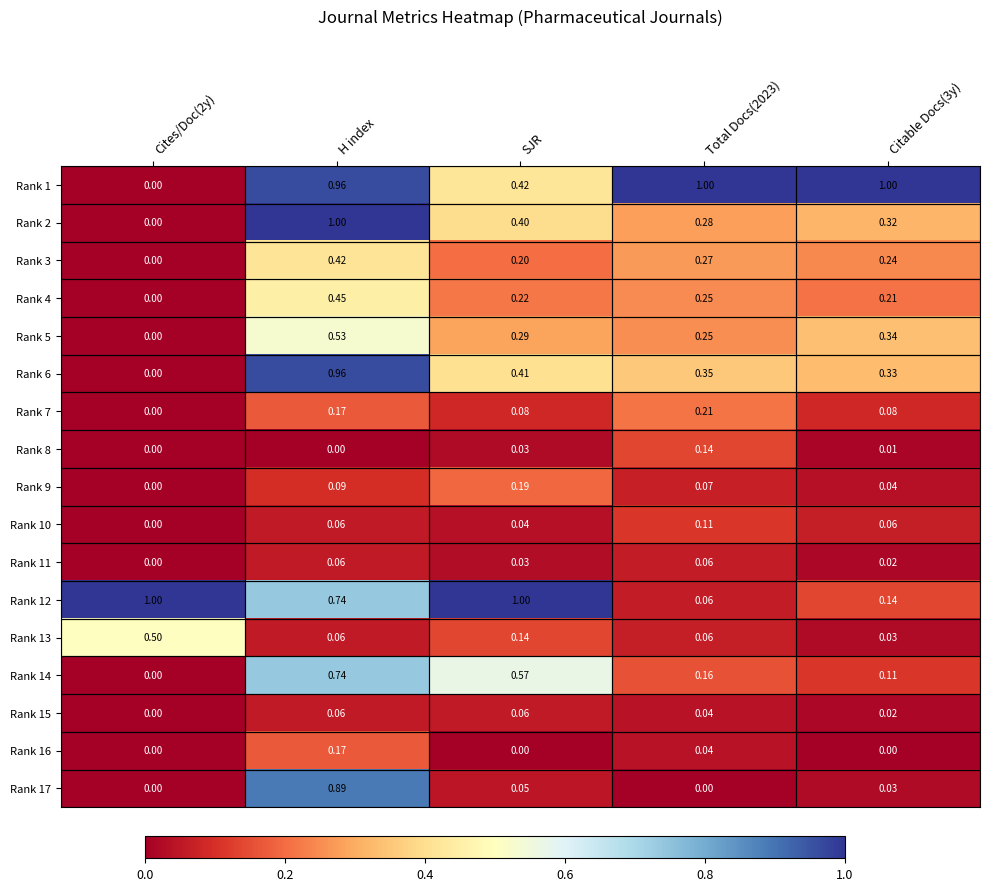

At how many categories does at least one series exceed 0?

5